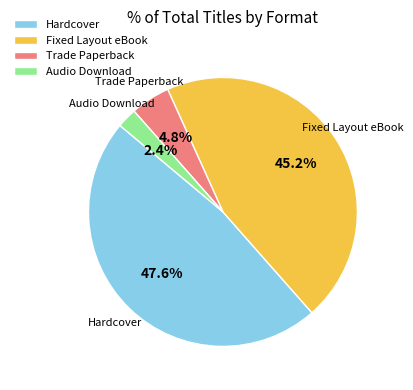

Count the number of slices in the pie.

4